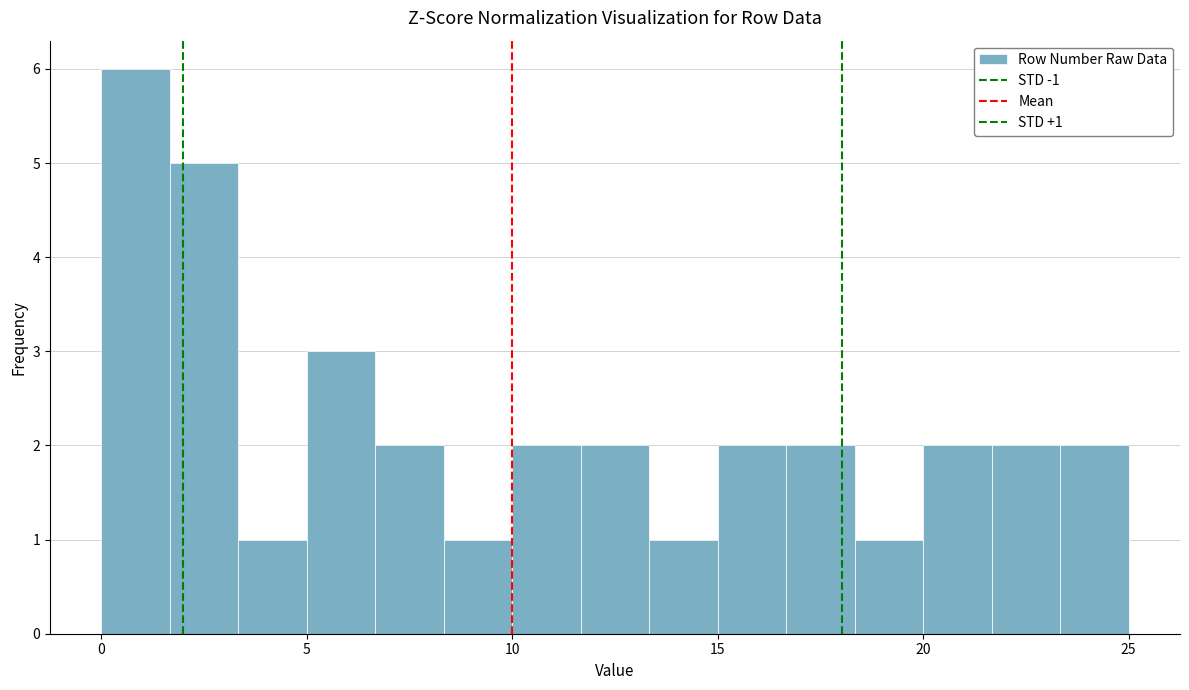

Read against the x-axis, roughly where is the centre of the tallest bar?

1.0